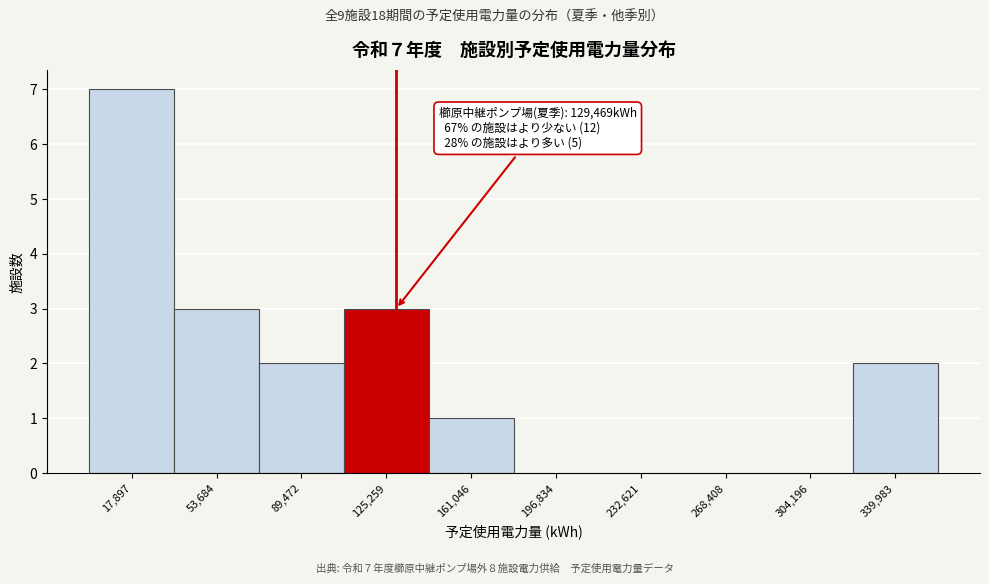

Which range on the x-axis has the tallest bar?

0 to 35000